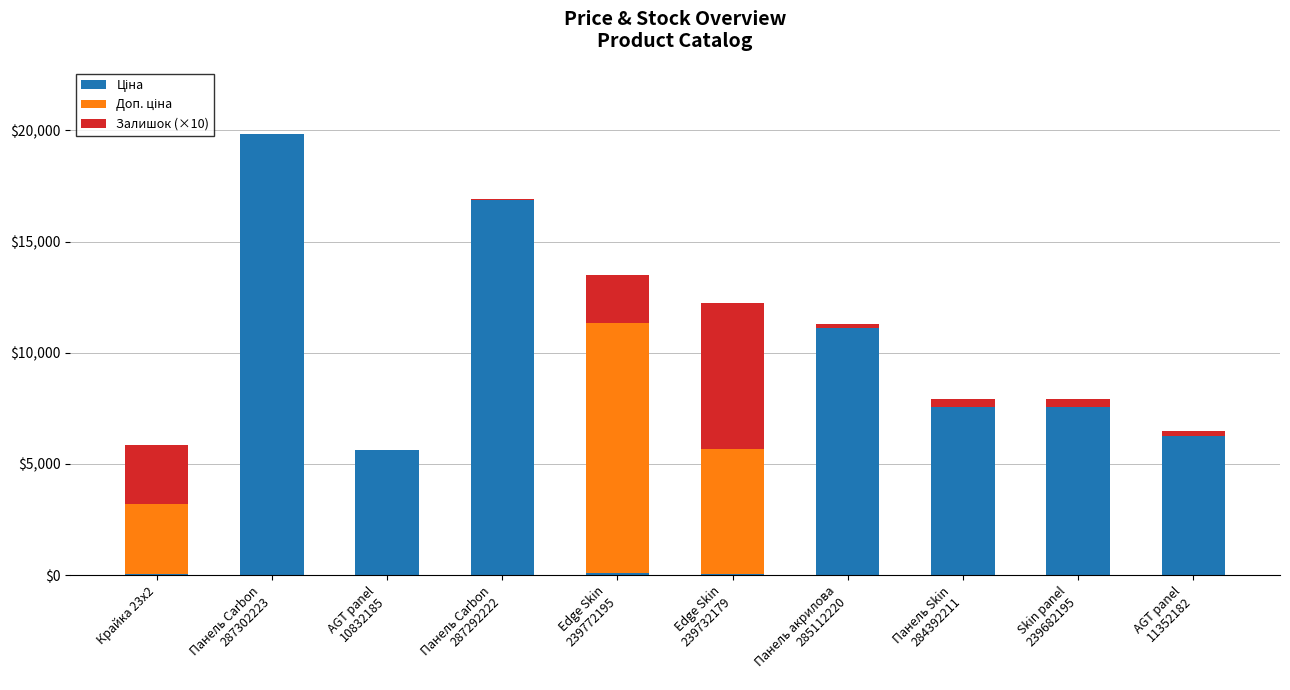

Count the number of categories in the chart.

10